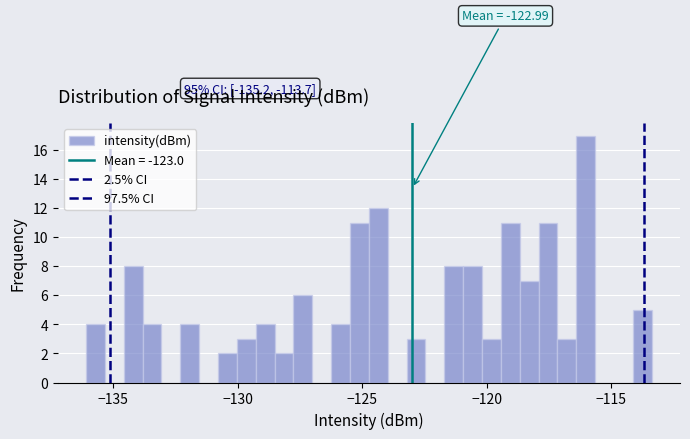

Around what value on the x-axis is the tallest bar? Give the approximate position of its centre, as read against the axis.

-116.0